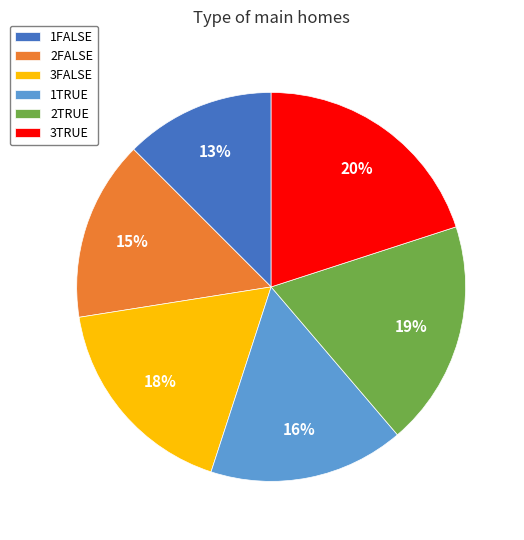

To the nearest percent, what percentage of the pie is 2FALSE?

15%